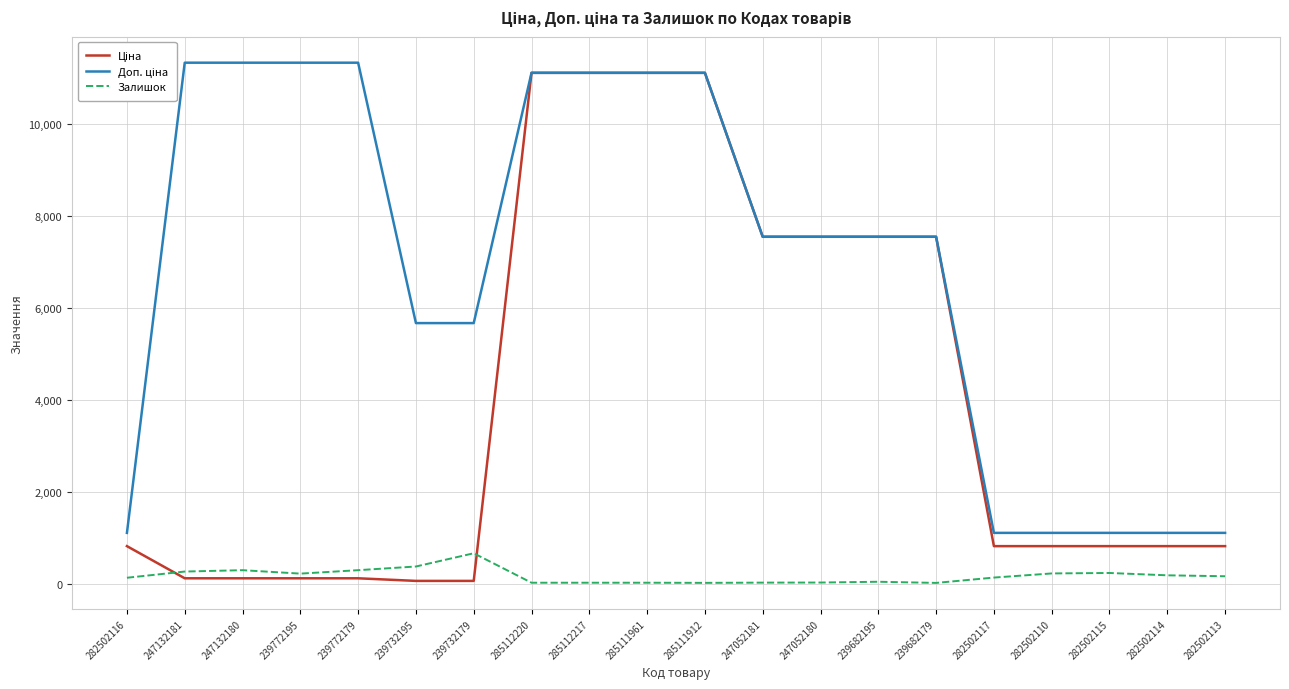

What is the maximum value shown in the chart?

11334.0